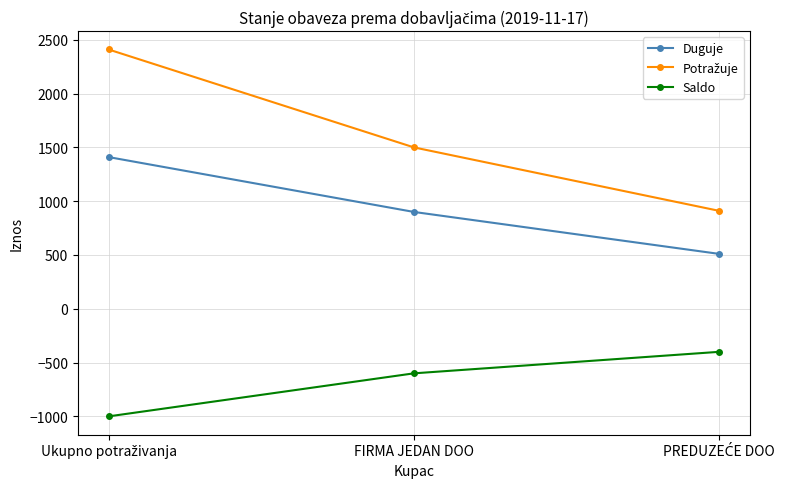

What is the difference between the highest and lowest values at FIRMA JEDAN DOO?

2100